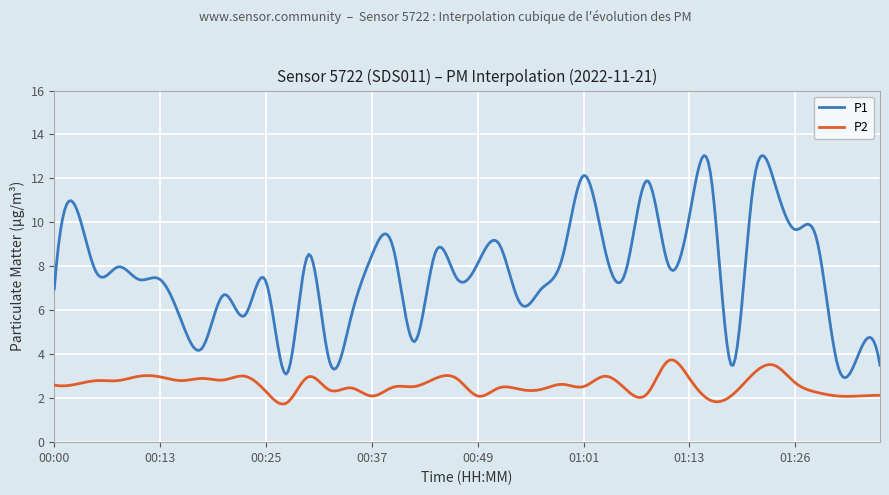

True or false: P2 and P1 intersect in this chart.

False